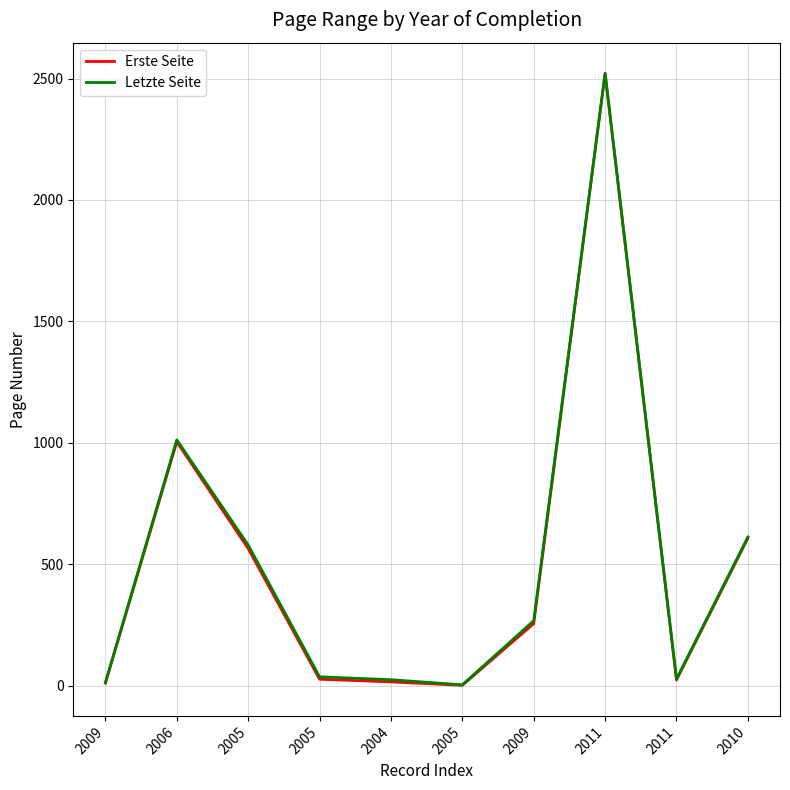

What are all the series names shown in the legend?

Erste Seite, Letzte Seite